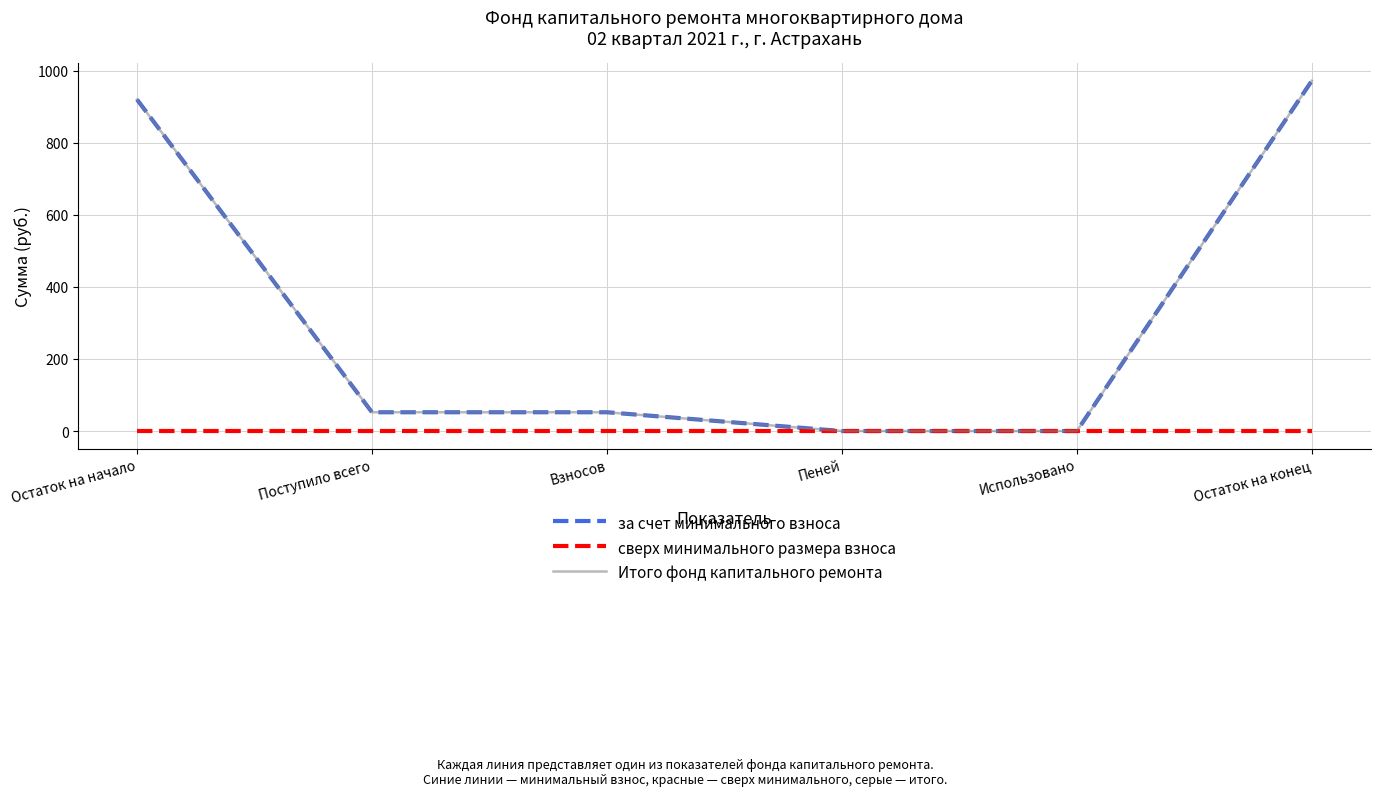

Does the chart display data point markers on the line(s)?

No